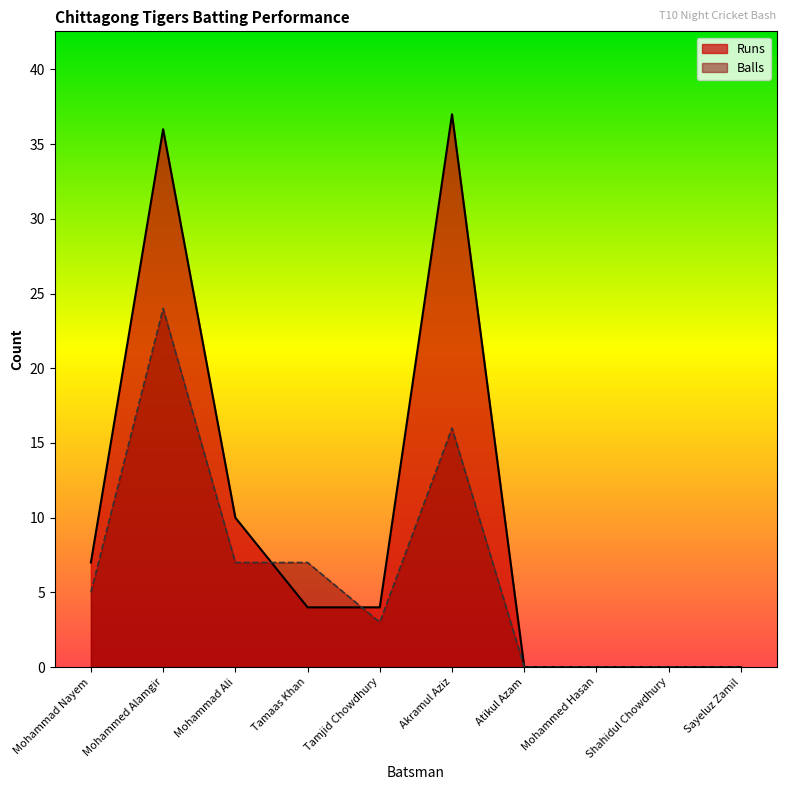

What is the maximum value shown in the chart?

37